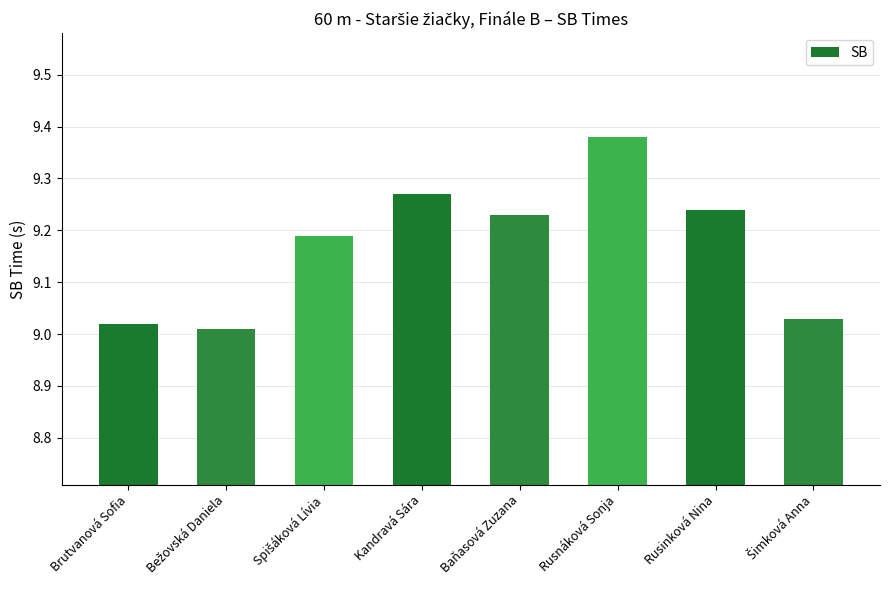

At which category does the chart reach its peak across all series?

Rusnáková Sonja